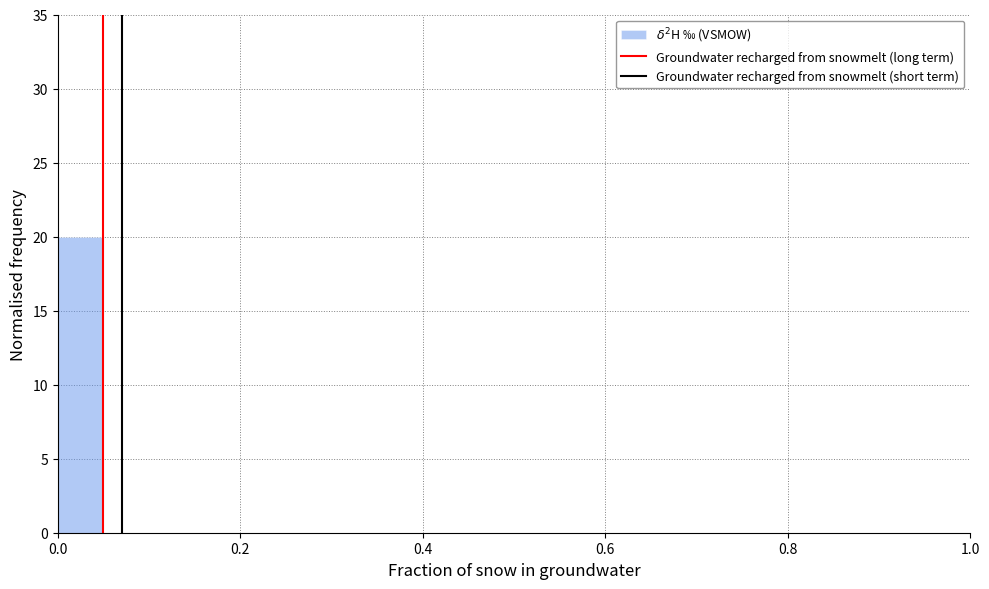

Read against the x-axis, roughly where is the centre of the tallest bar?

0.02